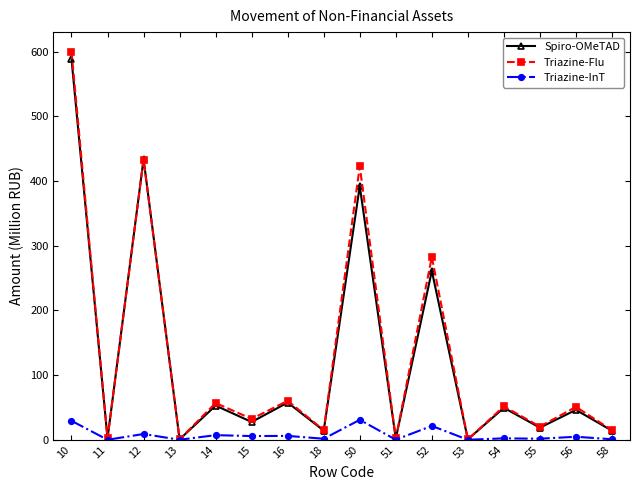

What is the value of the Triazine-InT point at the 1st from the left?

29.3